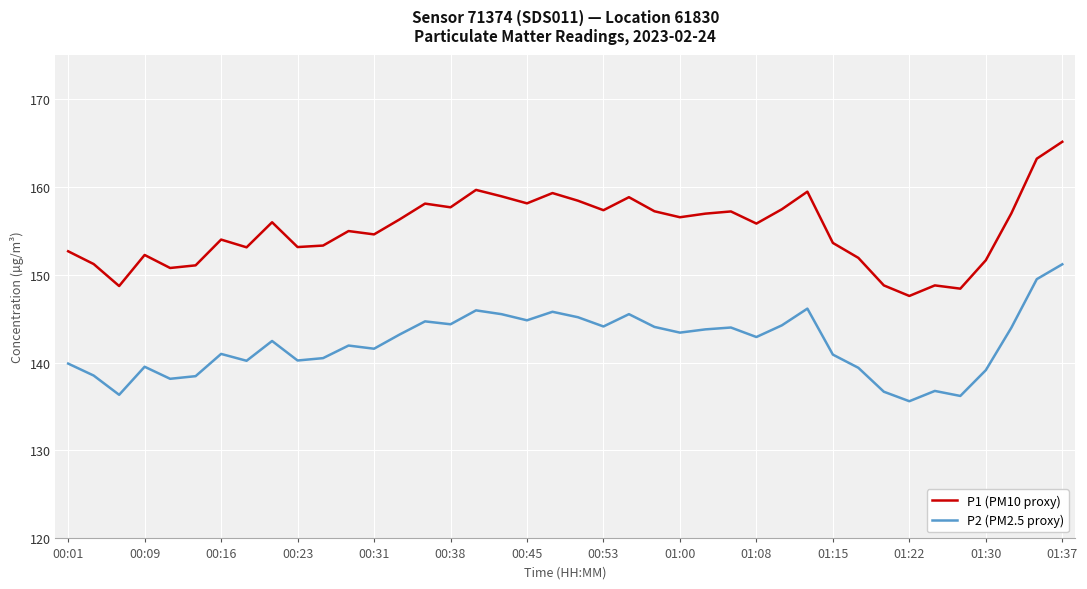

What is the difference between the maximum and minimum values in the P2 (PM2.5 proxy) series?

15.6